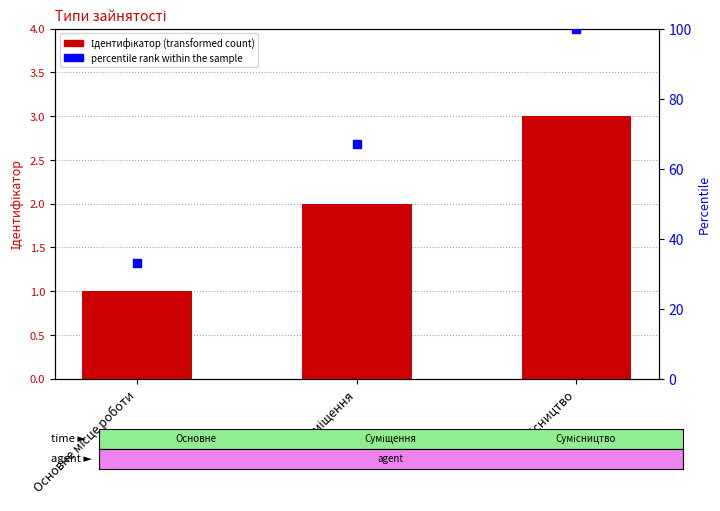

At how many categories does at least one series exceed 7?

3